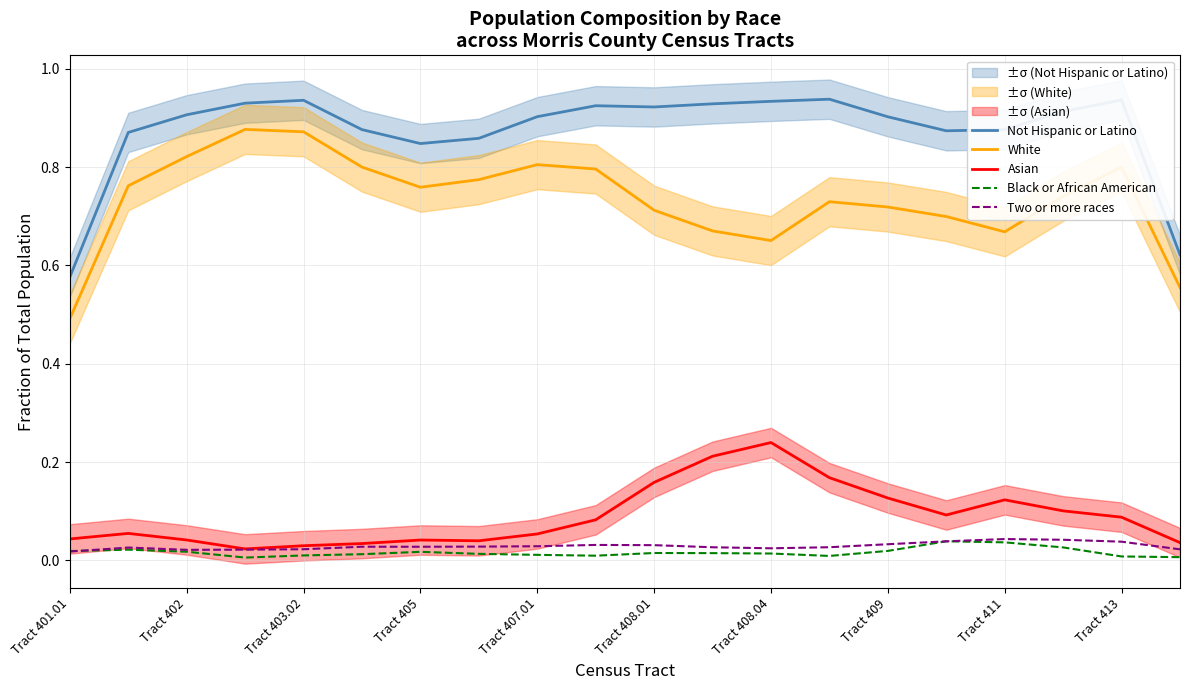

True or false: Black or African American and White intersect in this chart.

False